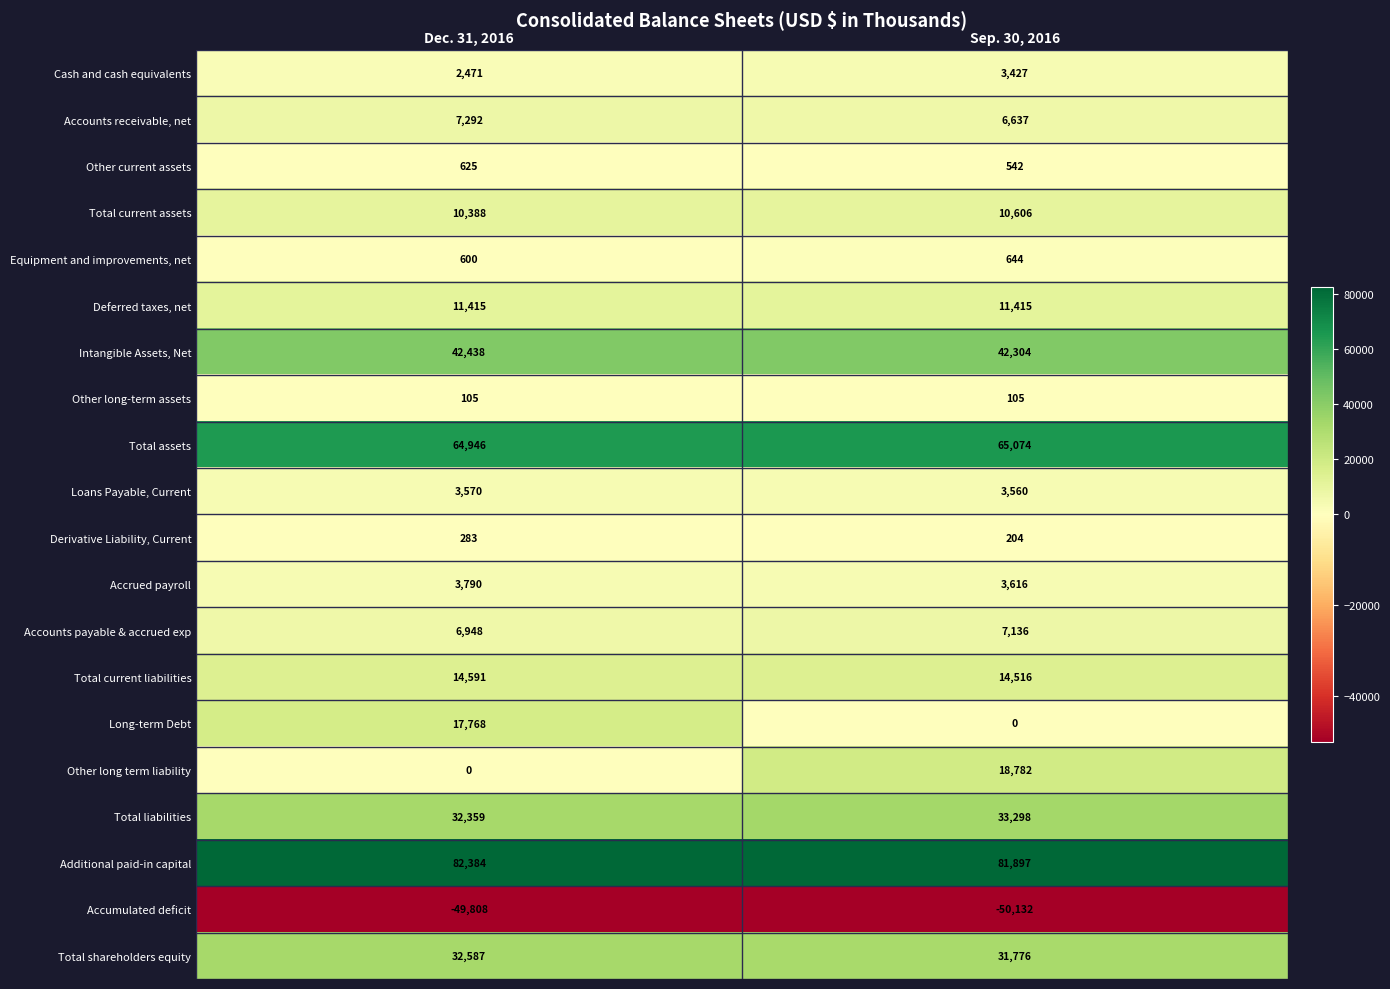

At which category is the sum across all series the highest?

Sep. 30, 2016